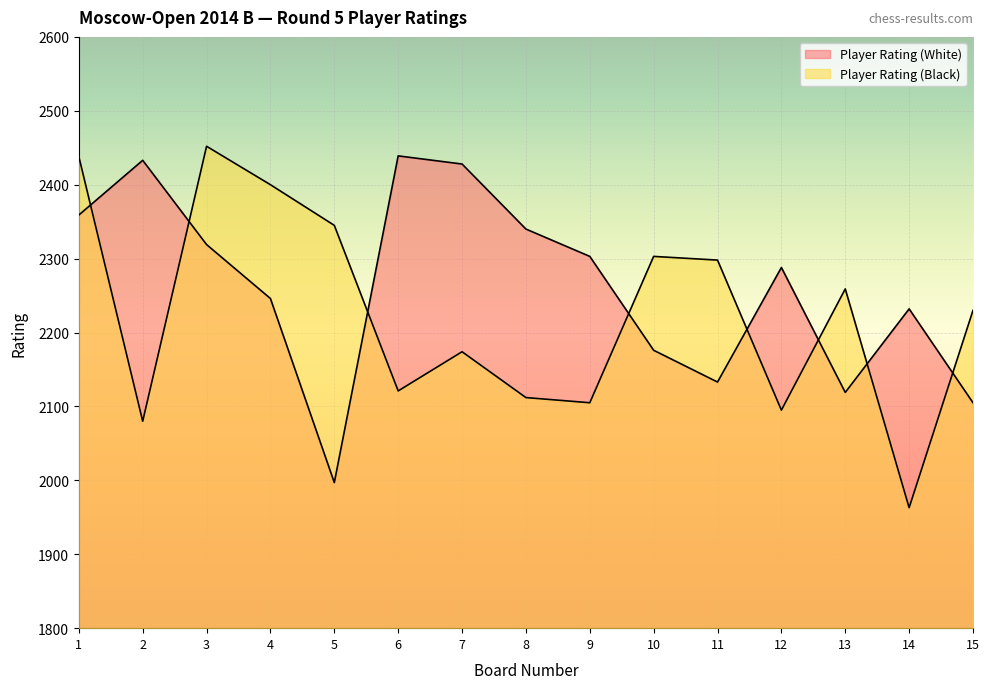

Is the value of Player Rating (Black) at 8 greater than the value of Player Rating (White) at 12?

No